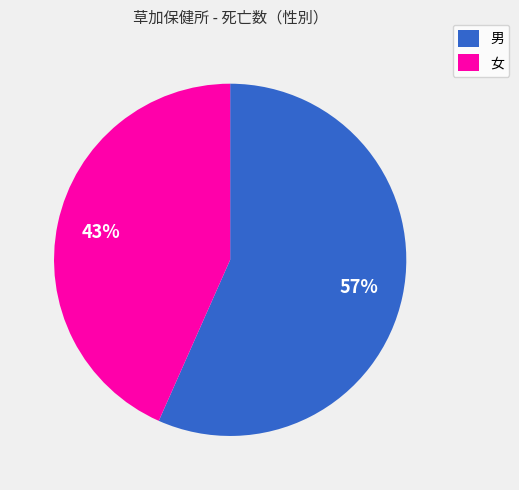

To the nearest percent, what portion does 男 represent?

57%